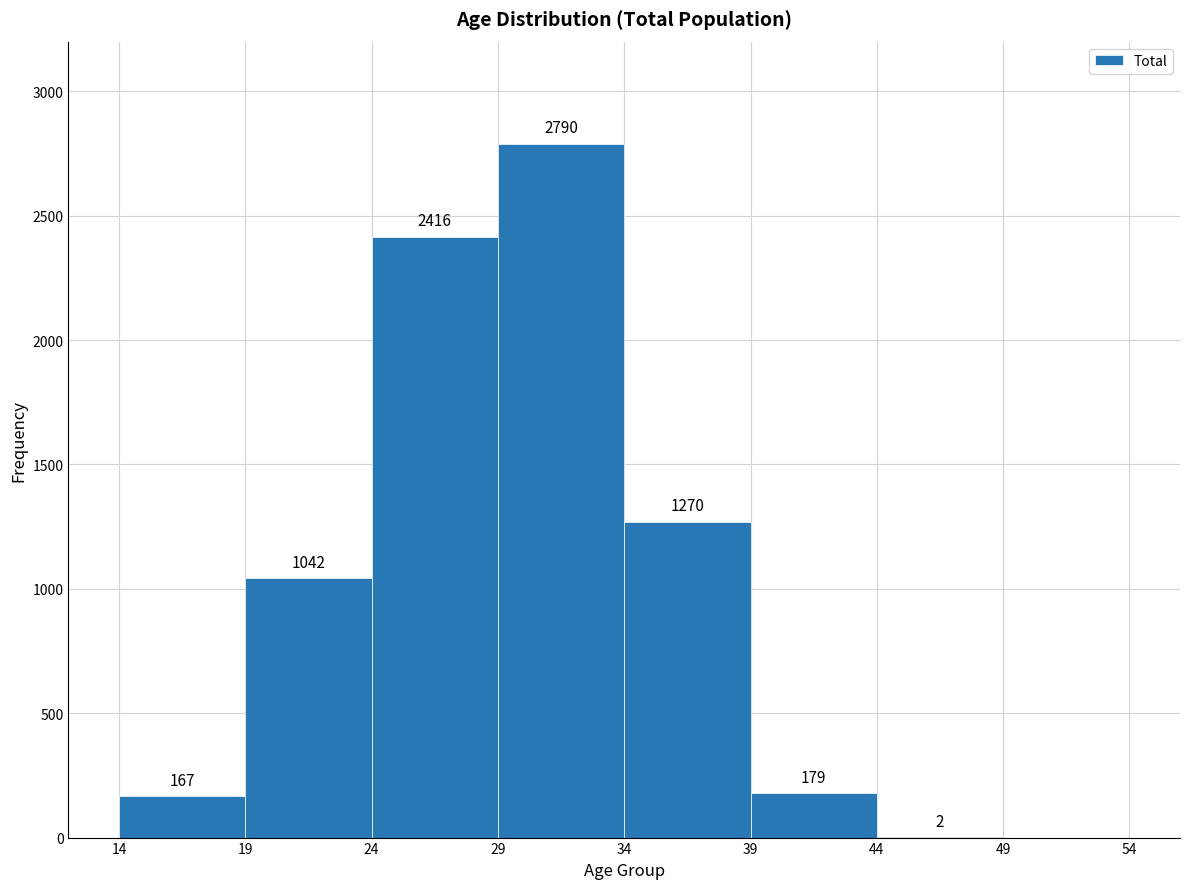

Over which range of the x-axis is the bar tallest?

29 to 34